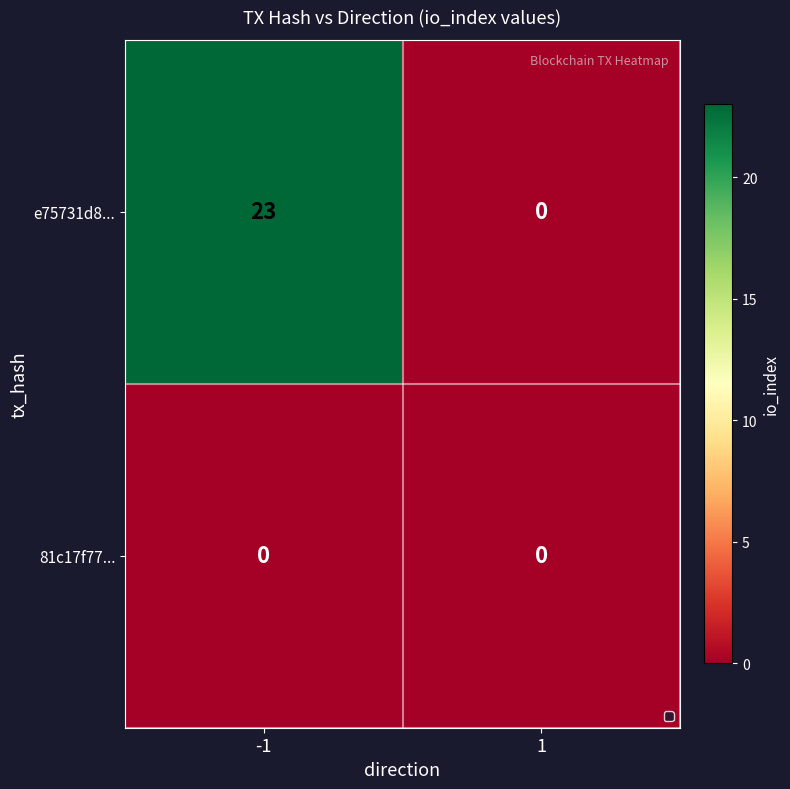

Read the e75731d8... value at -1.

23